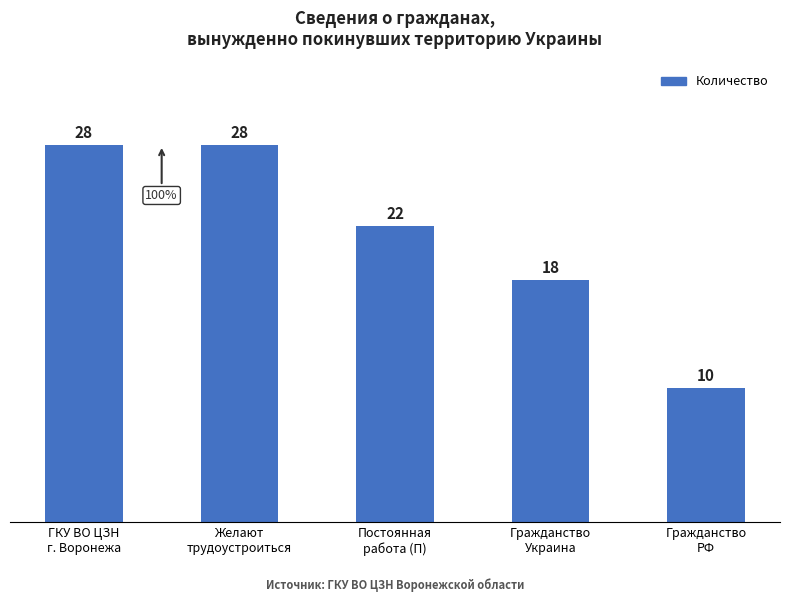

What is the sum of the values at Гражданство
Украина and Желают
трудоустроиться?

46